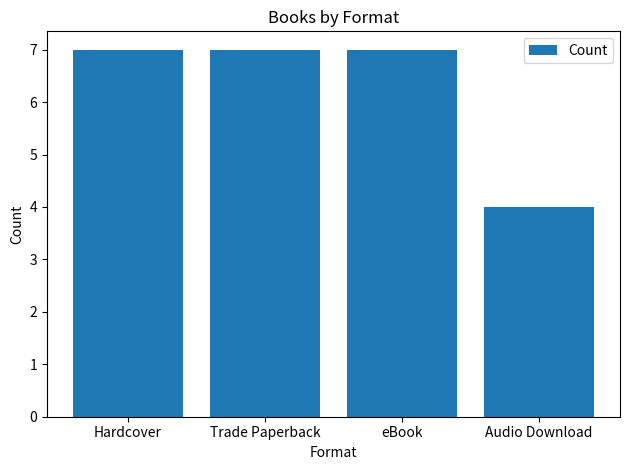

Reading left to right, extract all data points from this chart.

Hardcover=7	Trade Paperback=7	eBook=7	Audio Download=4